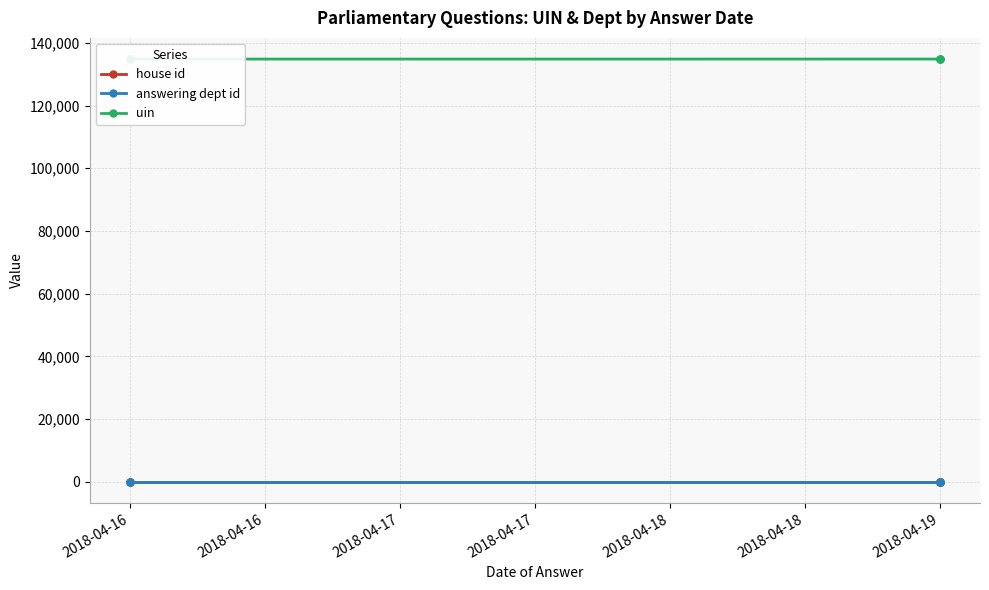

Is it true that answering dept id equals 12 at 2018-04-19?

False